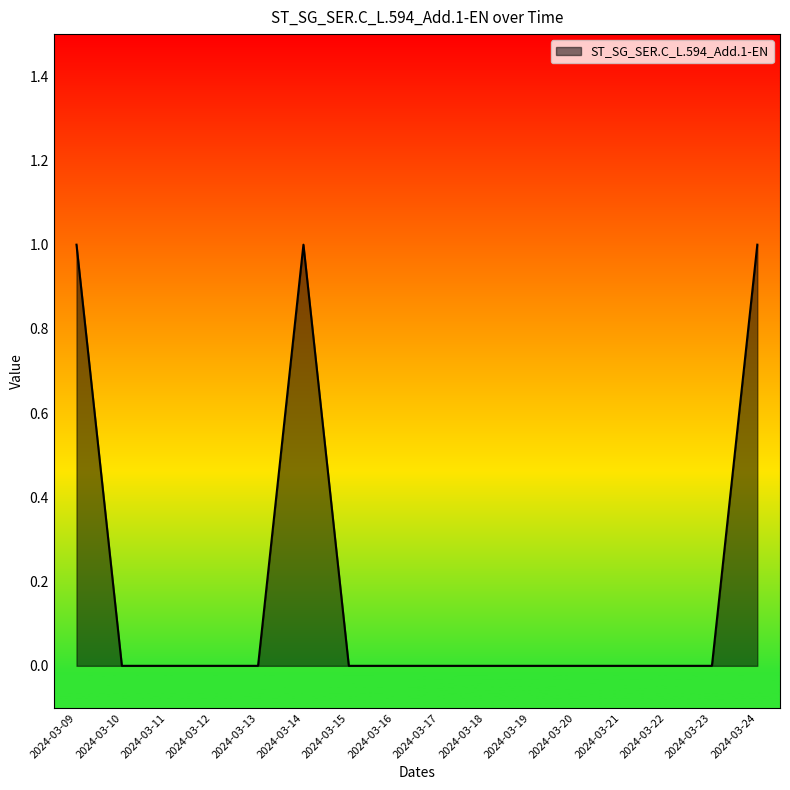

Between 2024-03-11 and 2024-03-09, which is larger?

2024-03-09